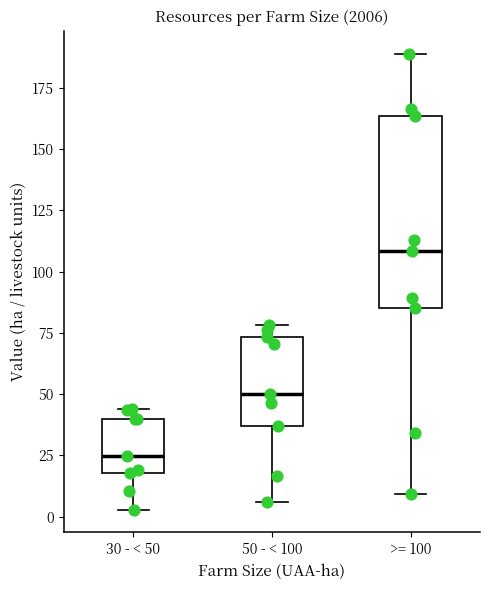

Which box's median line is the lowest?

30 - < 50